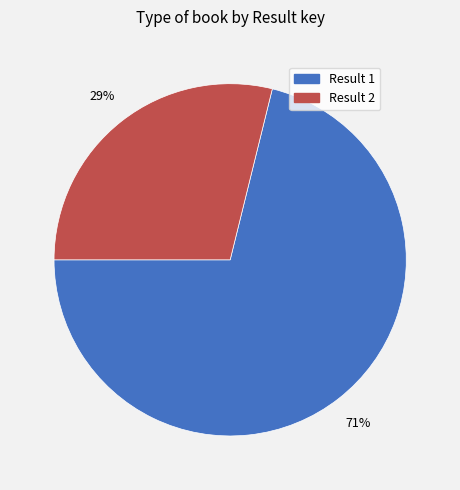

Is there a majority slice in this chart?

Yes